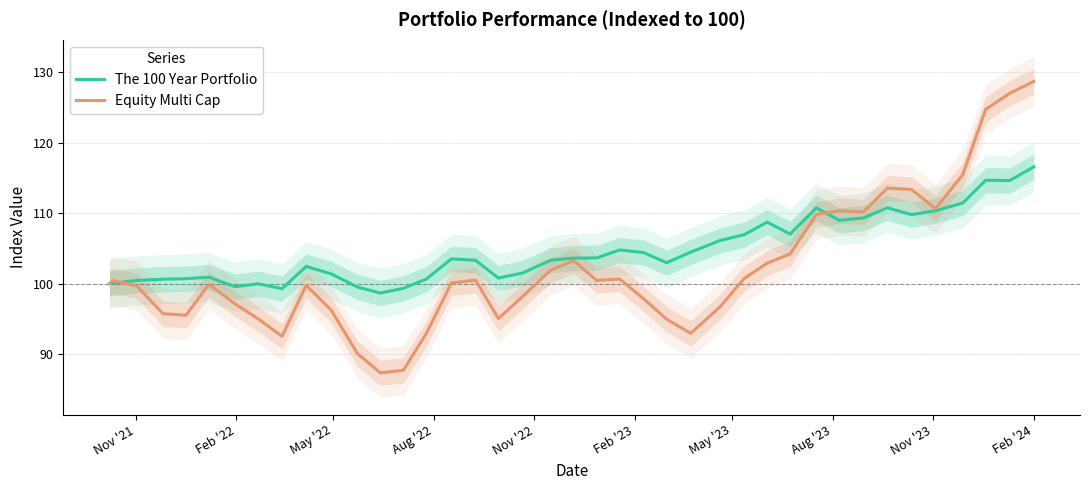

What is the value of the Equity Multi Cap point at the 24th from the left?

97.8